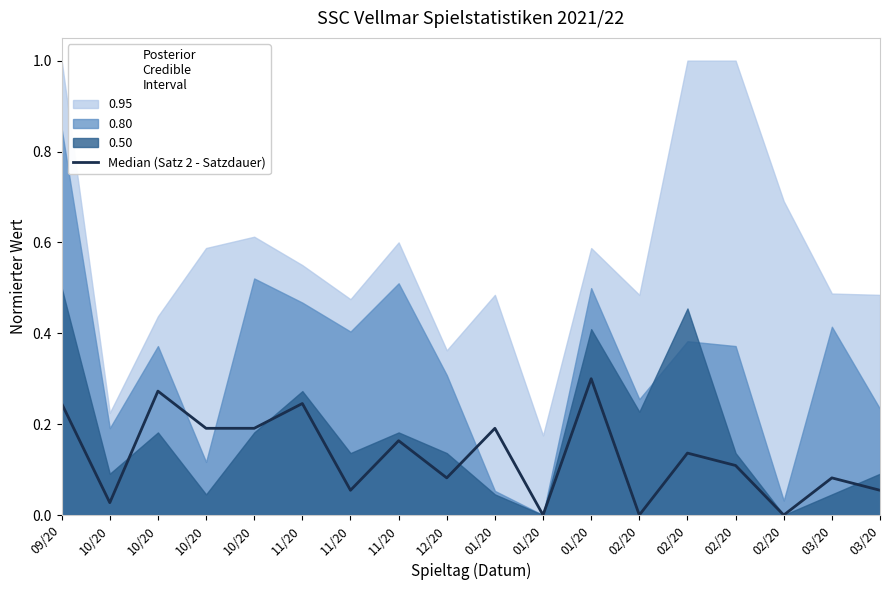

List the labels in order of value, largest first.

01/20, 10/20, 09/20, 11/20, 10/20, 10/20, 01/20, 11/20, 02/20, 02/20, 12/20, 03/20, 11/20, 03/20, 10/20, 01/20, 02/20, 02/20